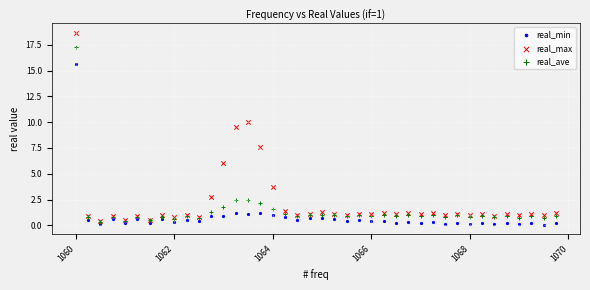

In the real_ave series, what Y value is closest to 8?

2.4